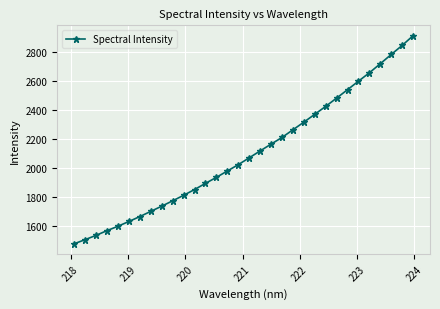

What is the sum of all values?

67139.7